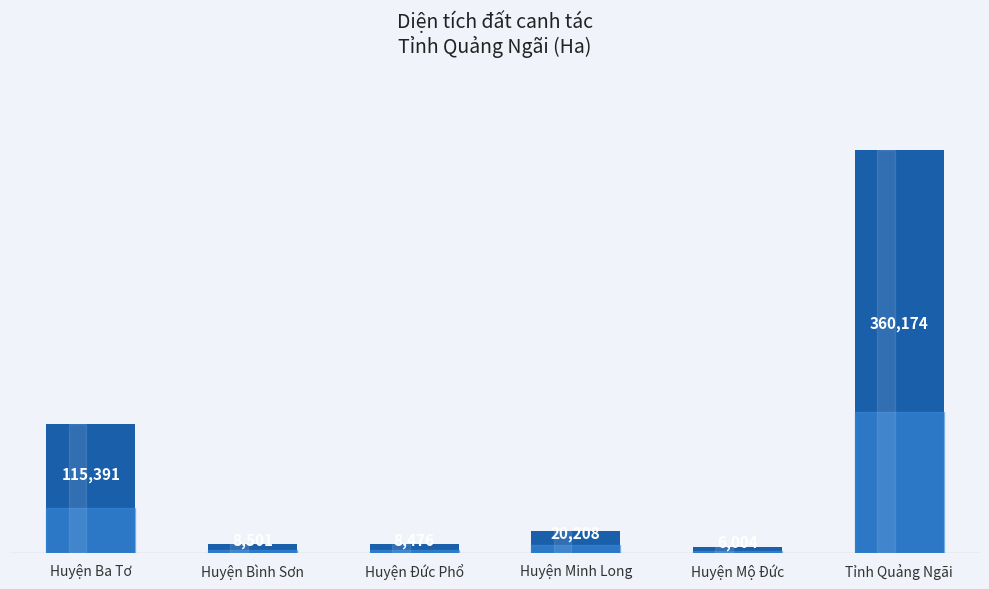

How many series are shown in this chart?

1